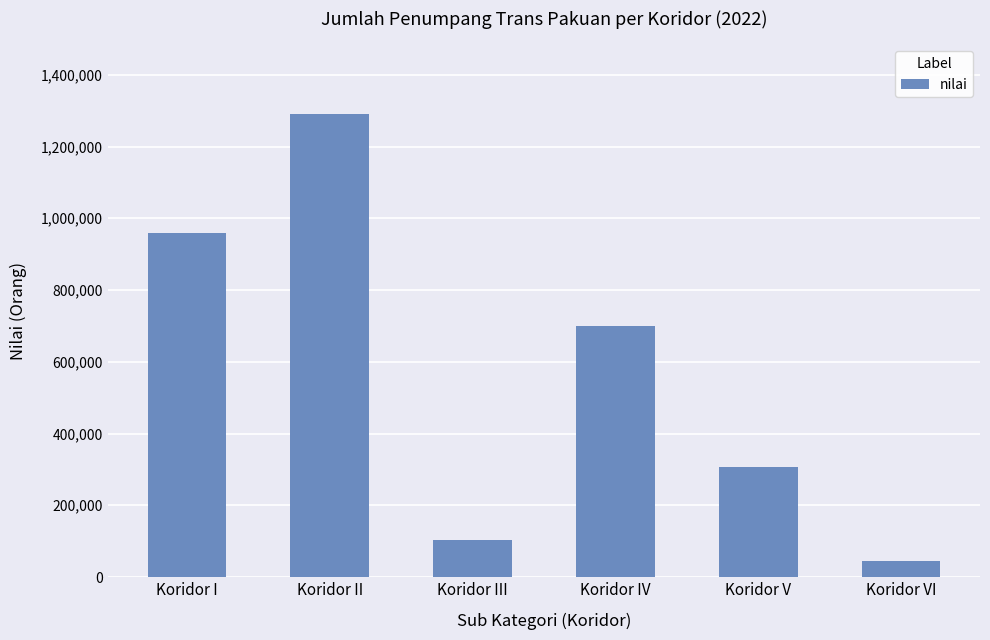

What position from the left is Koridor III?

3